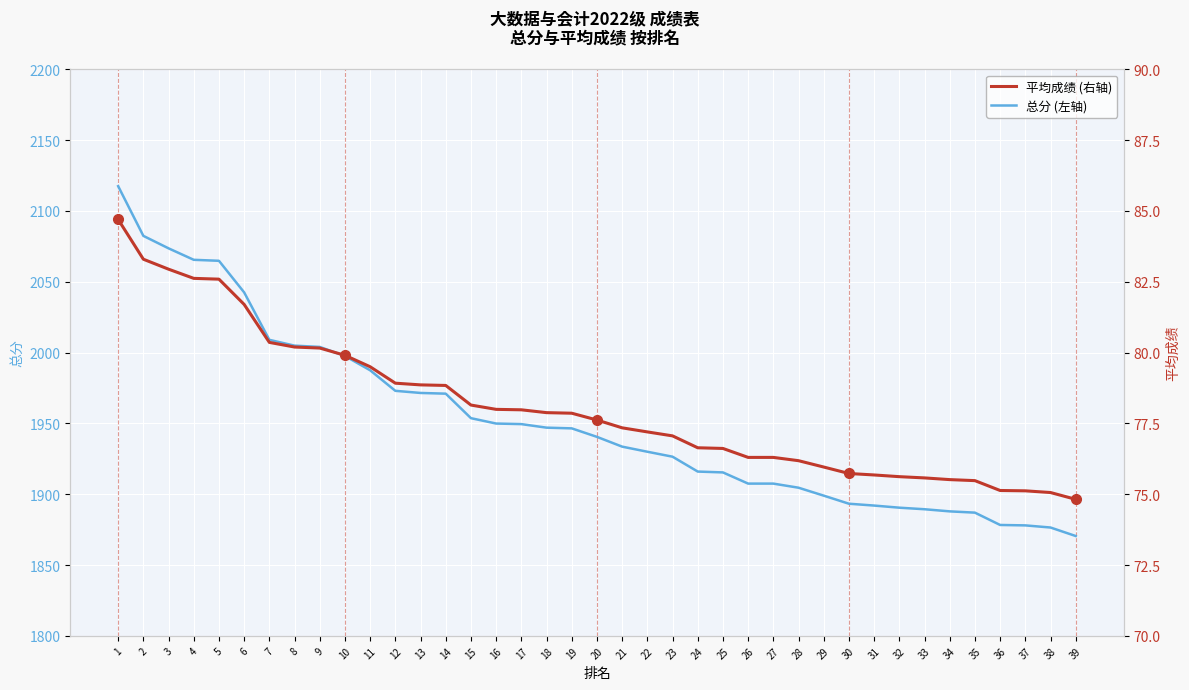

Where is 总分 nearest to the value 1994?

10